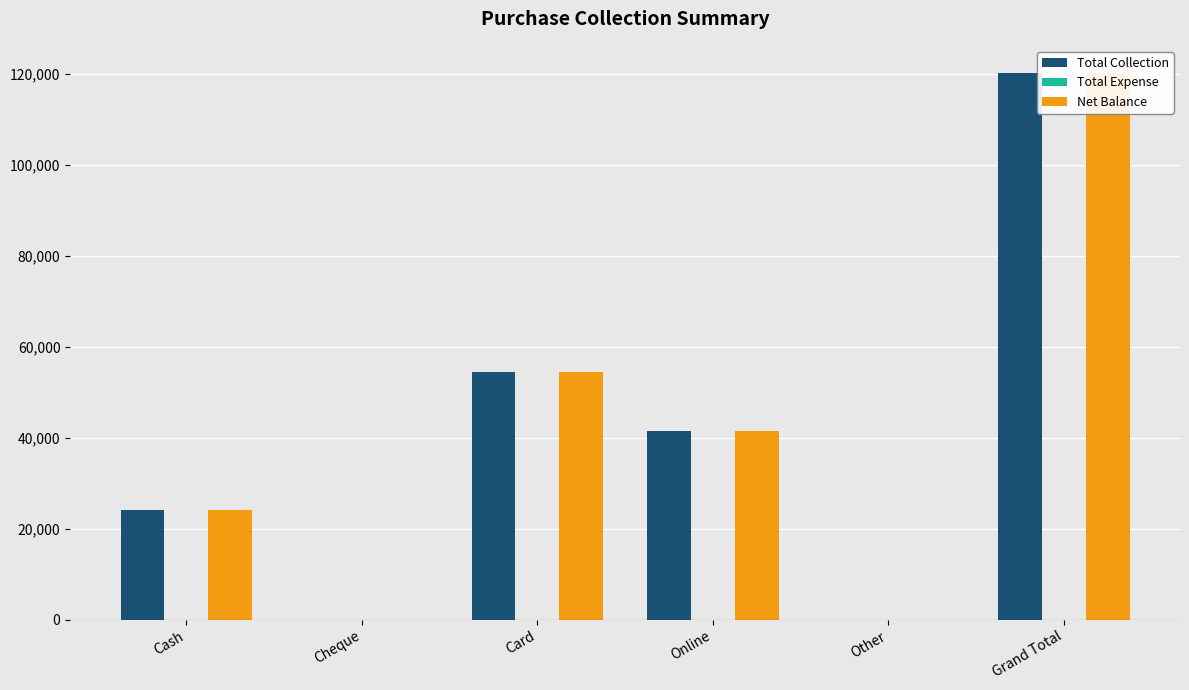

What is the difference between the maximum and minimum values in the Total Collection series?

120150